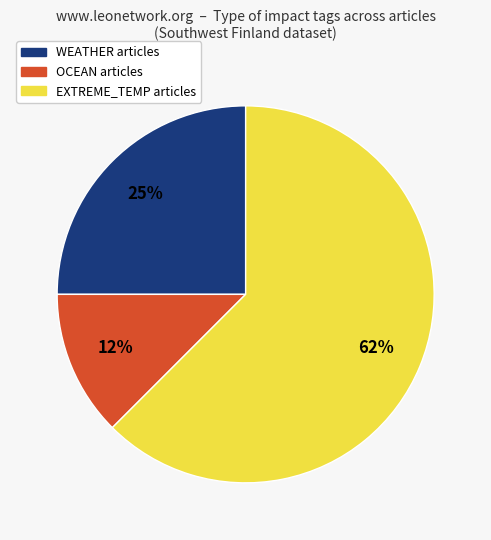

How many segments does this pie chart have?

3